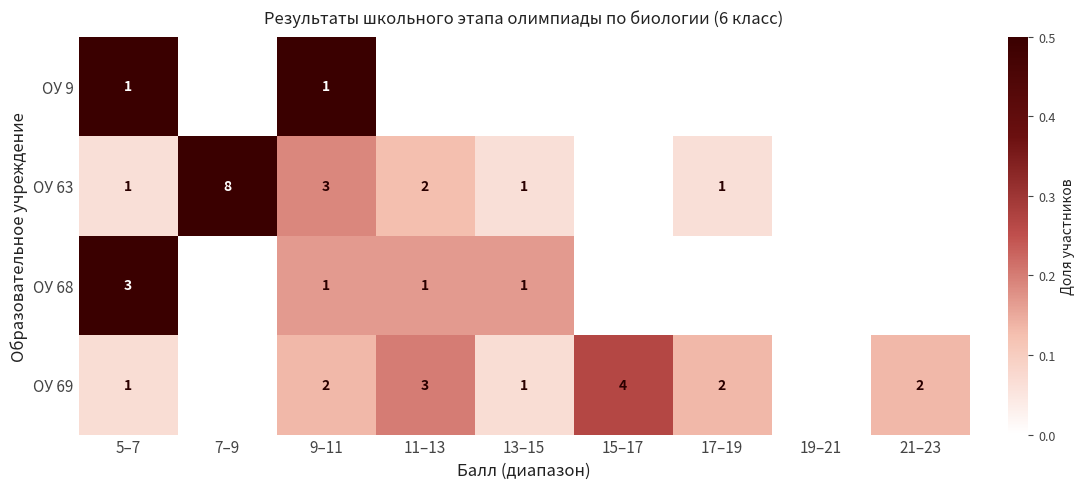

What is the spread (max minus min) of values at 9–11?

2